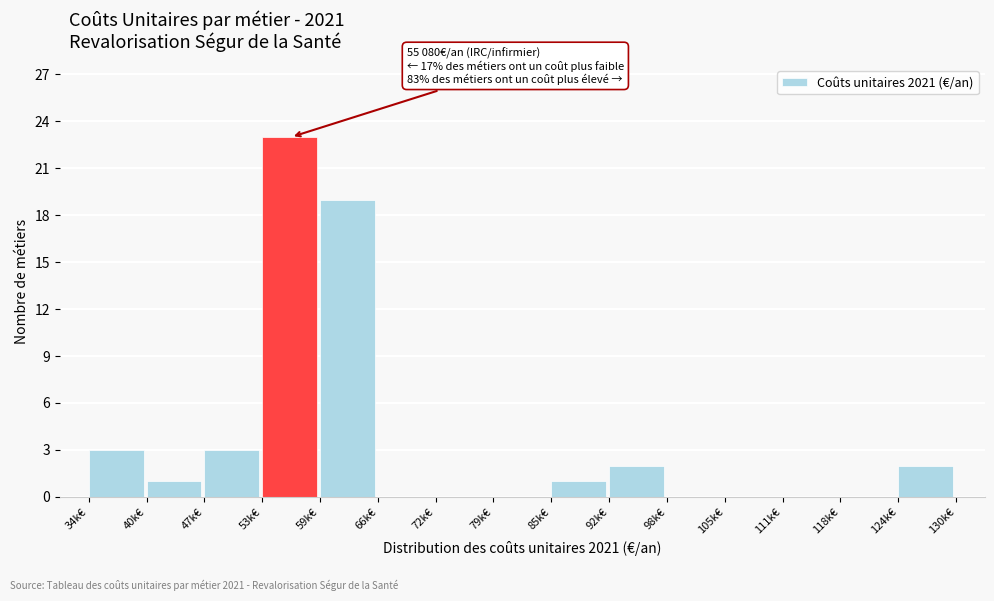

Reading left to right, what are all the values shown in this chart?

34k€=3	40k€=1	47k€=3	53k€=23	59k€=19	66k€=0	72k€=0	79k€=0	85k€=1	92k€=2	98k€=0	105k€=0	111k€=0	118k€=0	124k€=2